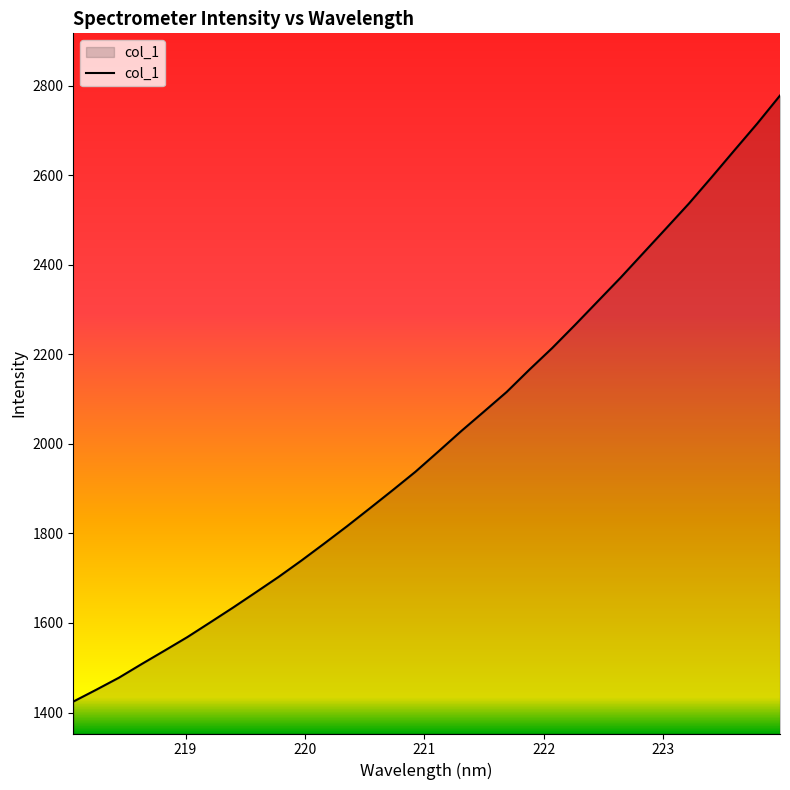

True or false: there are more than 0 points higher than both neighbors.

False